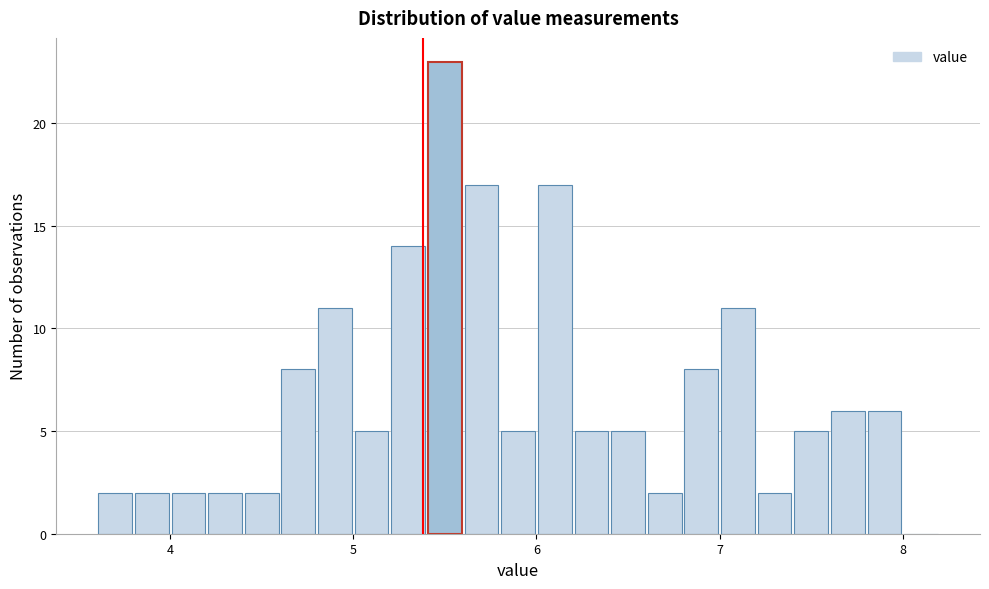

Around what value on the x-axis is the tallest bar? Give the approximate position of its centre, as read against the axis.

5.5